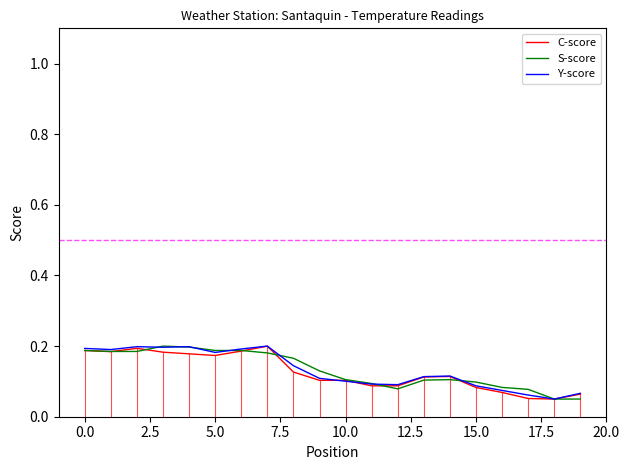

The Y-score series shows 0.2 at 0.0. True or false?

True